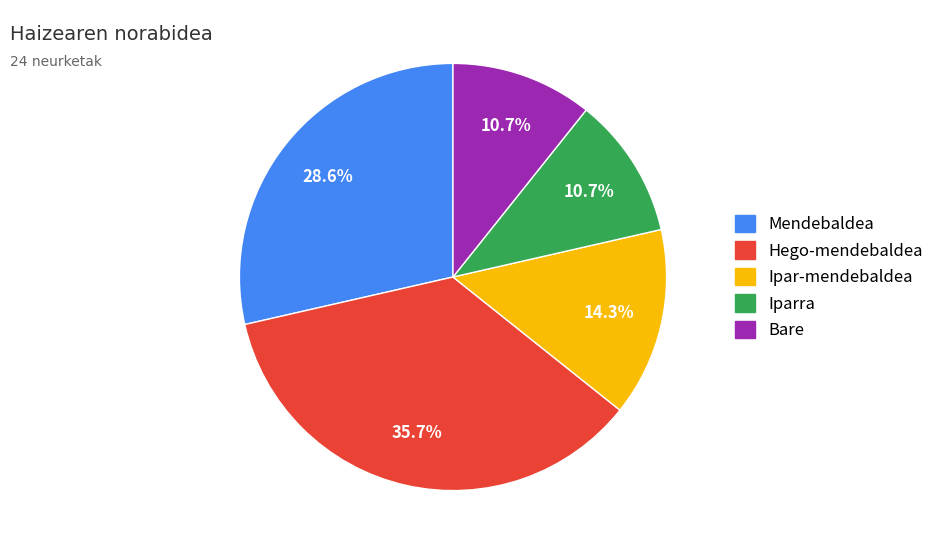

What is the ratio of the value at Mendebaldea to the value at Ipar-mendebaldea?

2.0